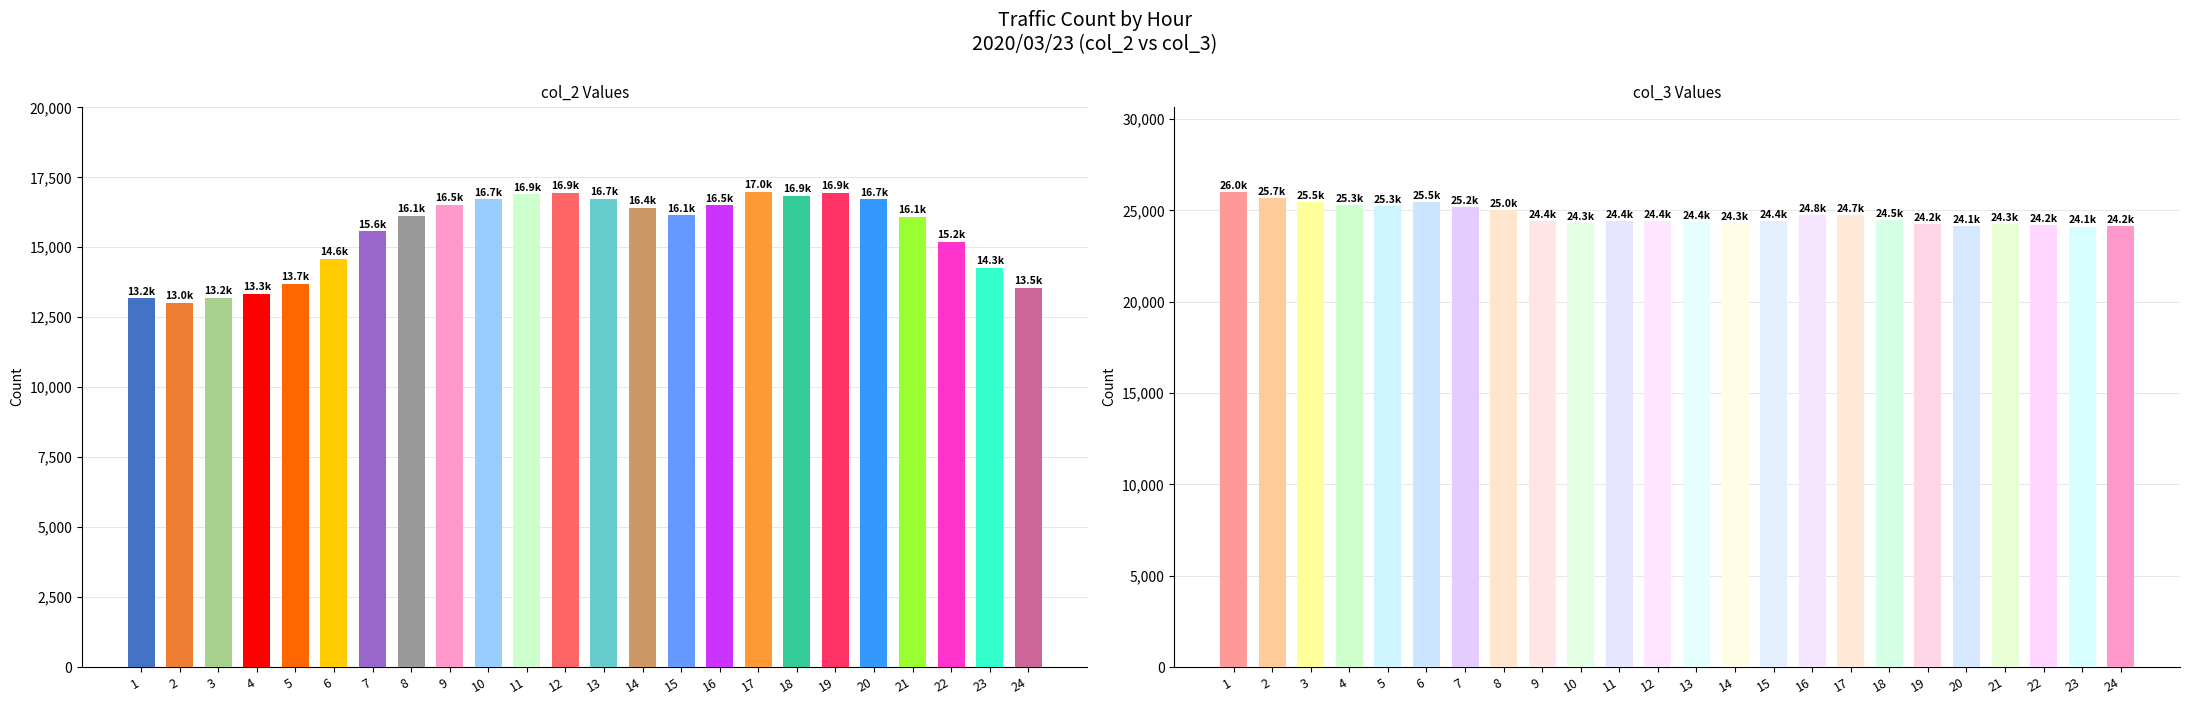

At which category is the sum across all series the highest?

17